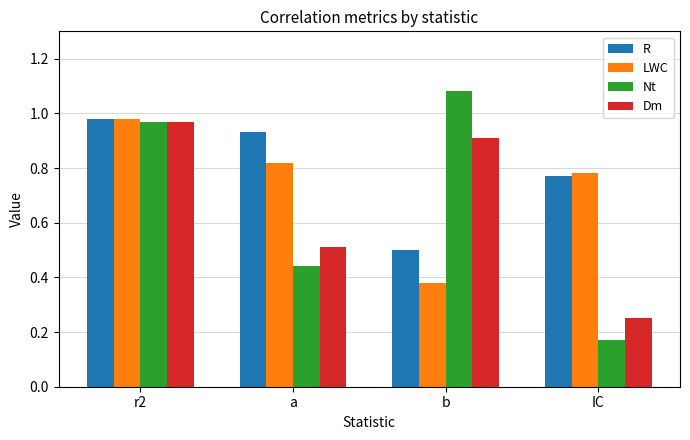

What are all the series names shown in the legend?

R, LWC, Nt, Dm